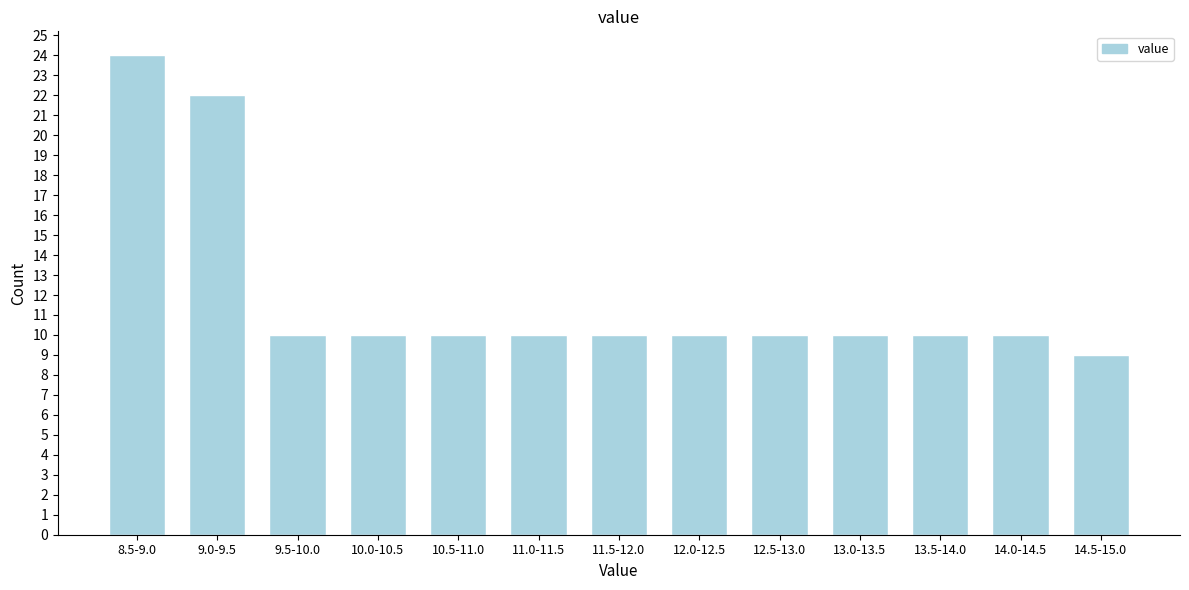

Reading left to right, list all the values displayed in this chart.

24	22	10	10	10	10	10	10	10	10	10	10	9